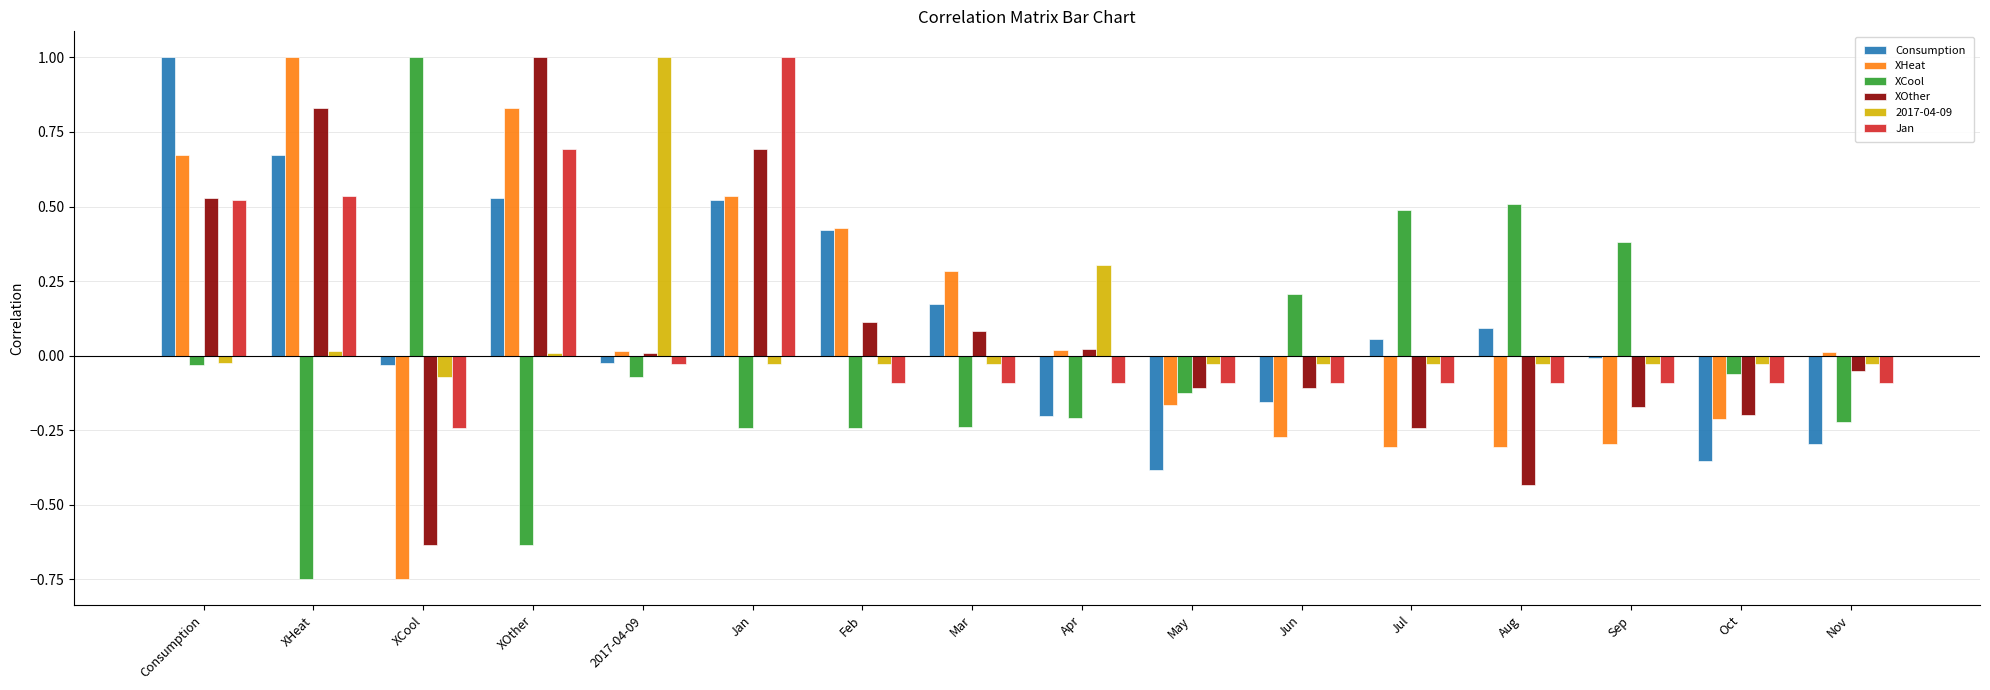

The value of Consumption at Aug is 0.0. True or false?

False